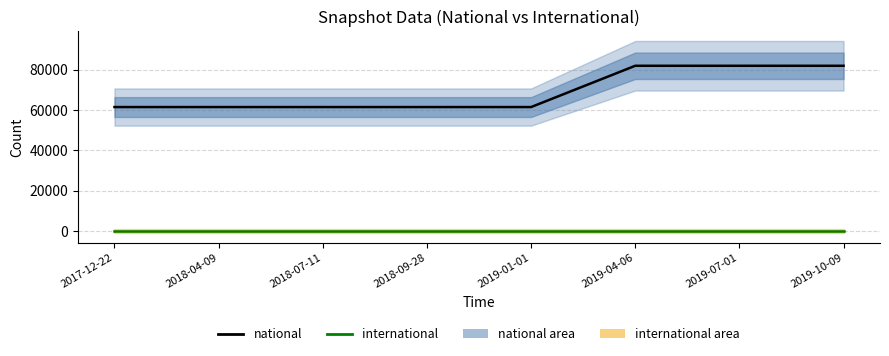

Which label corresponds to the smallest value in the chart?

2017-12-22